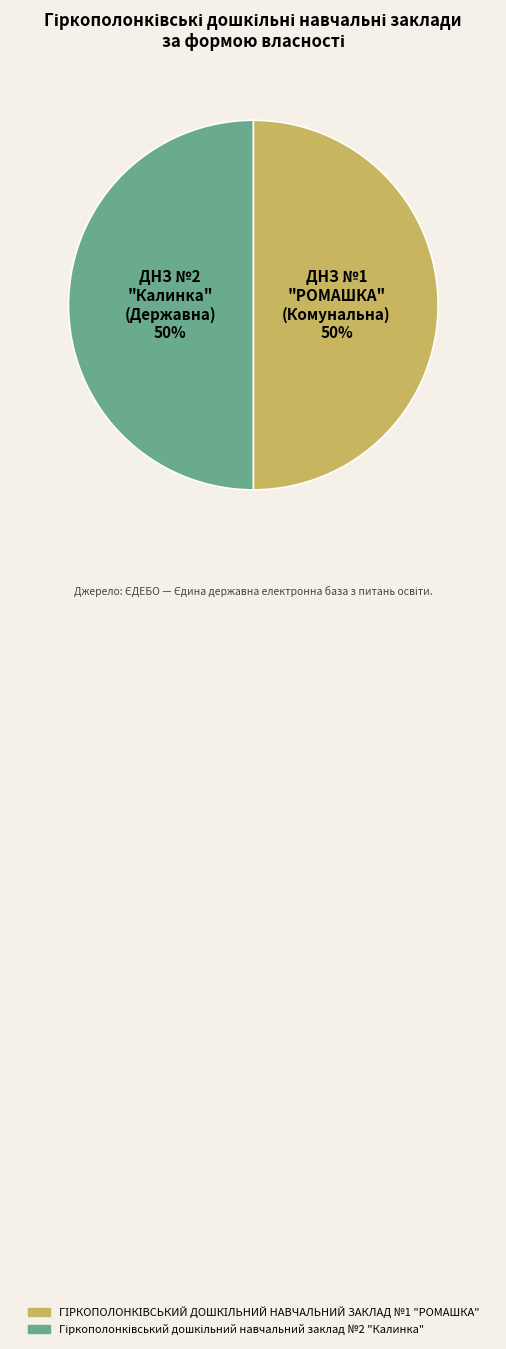

To the nearest percent, what is the average slice percentage?

50%